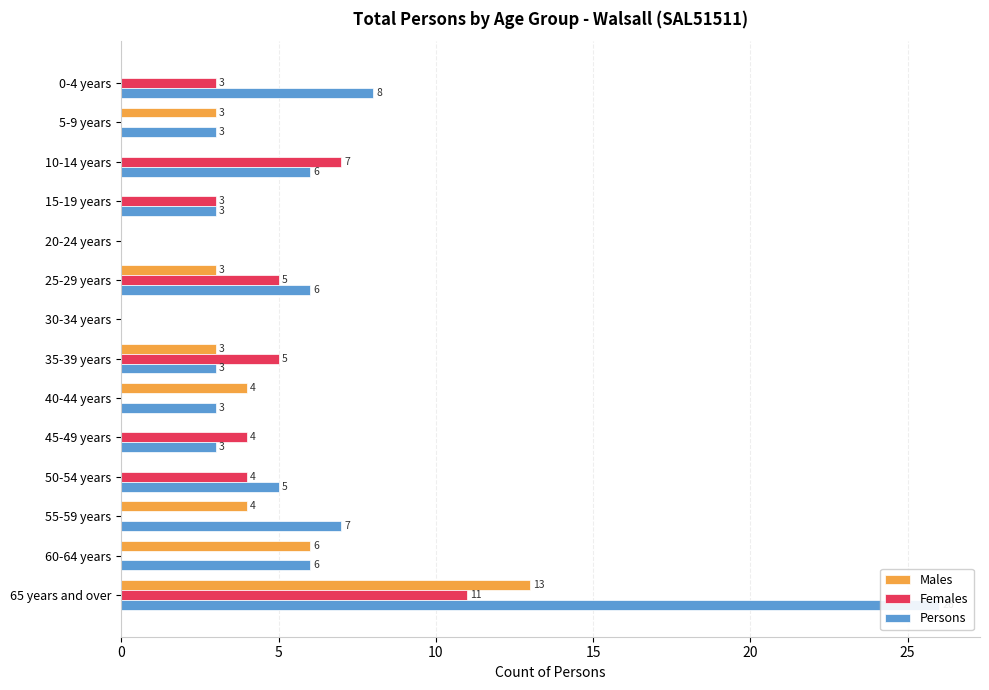

Does the chart contain stacked bars?

No